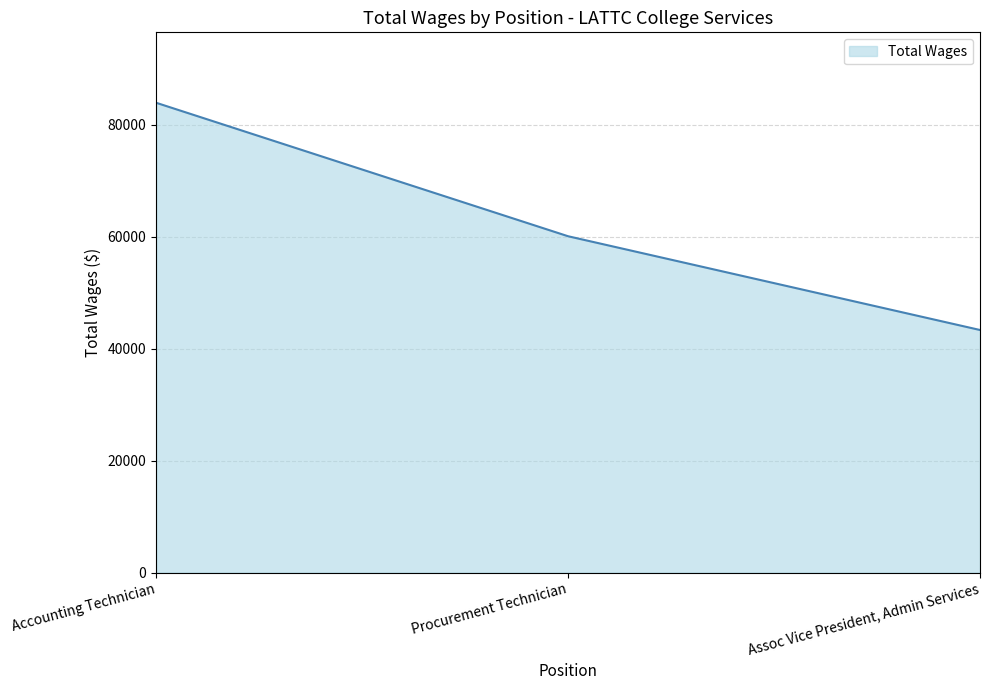

What is the difference between the second highest and minimum values?

16747